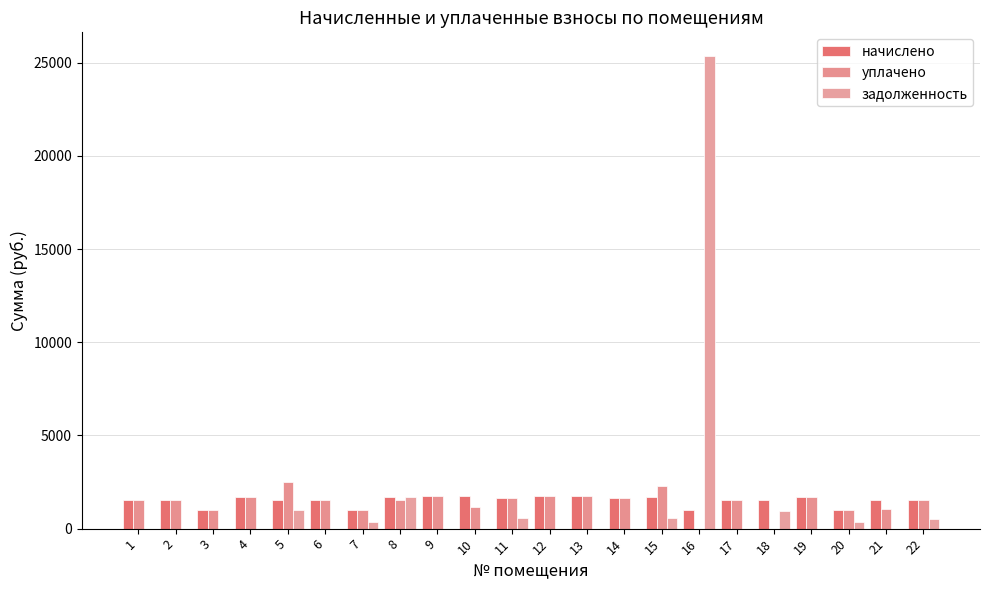

How many categories are shown in the chart?

22